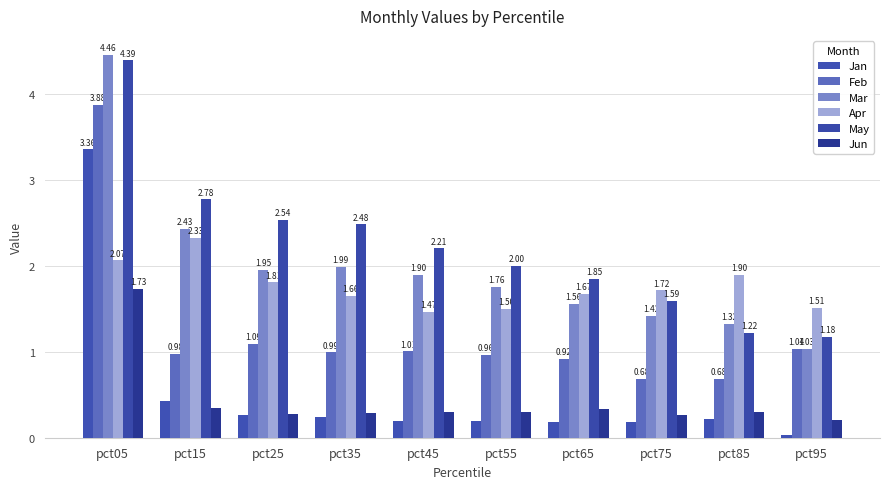

Which label corresponds to the largest value in the chart?

pct05